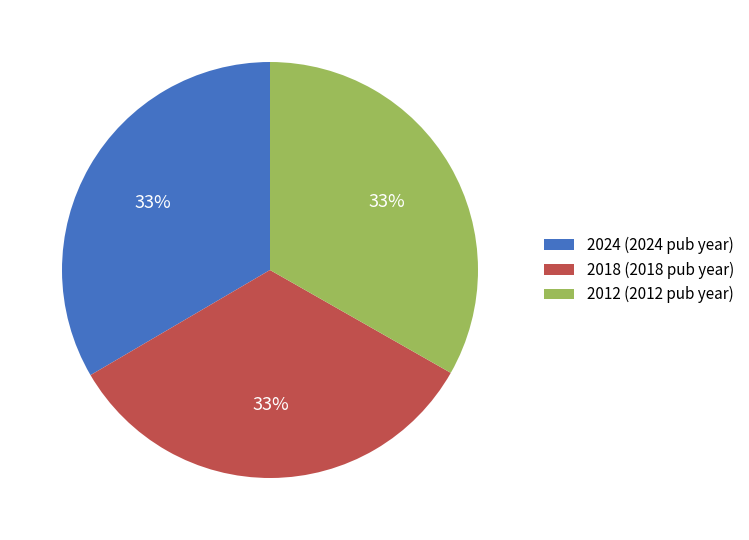

True or false: 2018 (2018 pub year) accounts for 43% of the total.

False